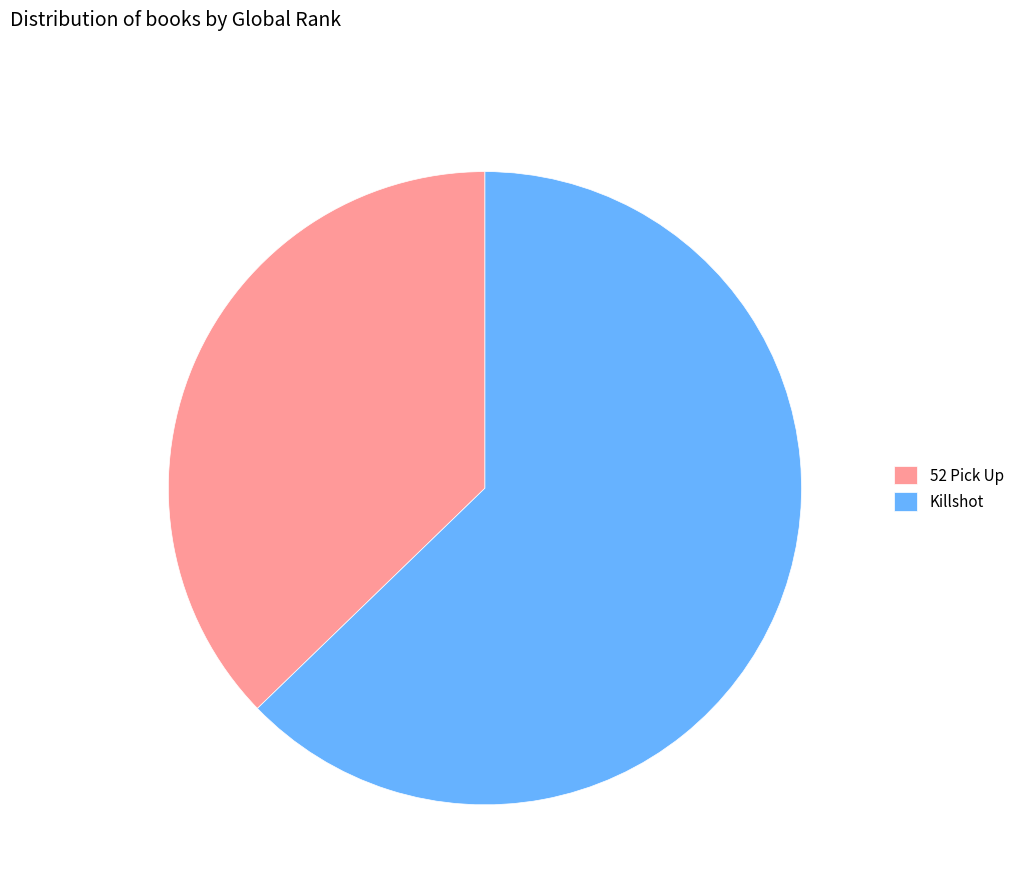

Is the sum of Killshot and 52 Pick Up greater than half?

Yes